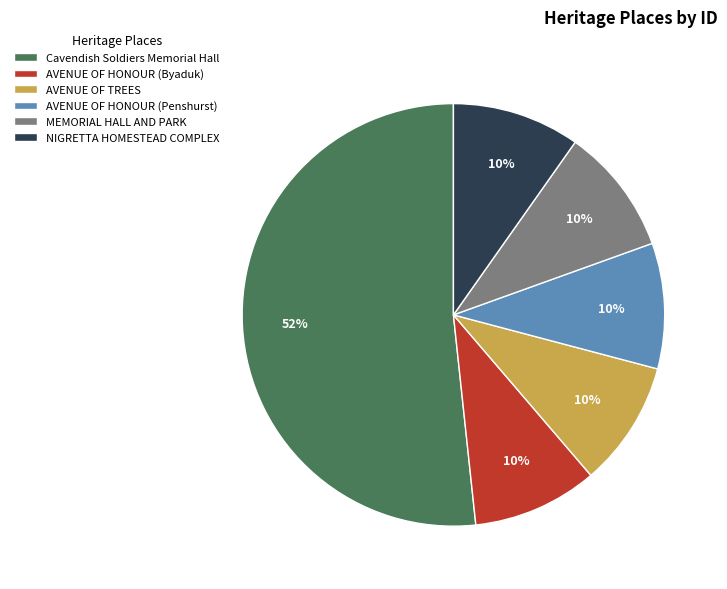

What is the majority slice?

Cavendish Soldiers Memorial Hall